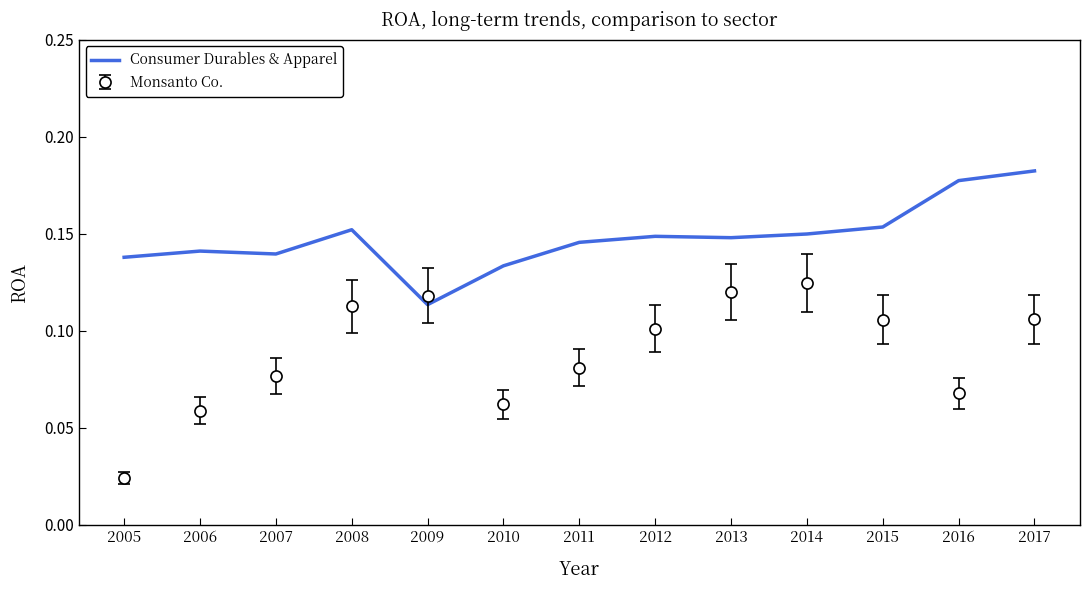

Is it true that Monsanto Co. equals 0.1 at 2007?

True